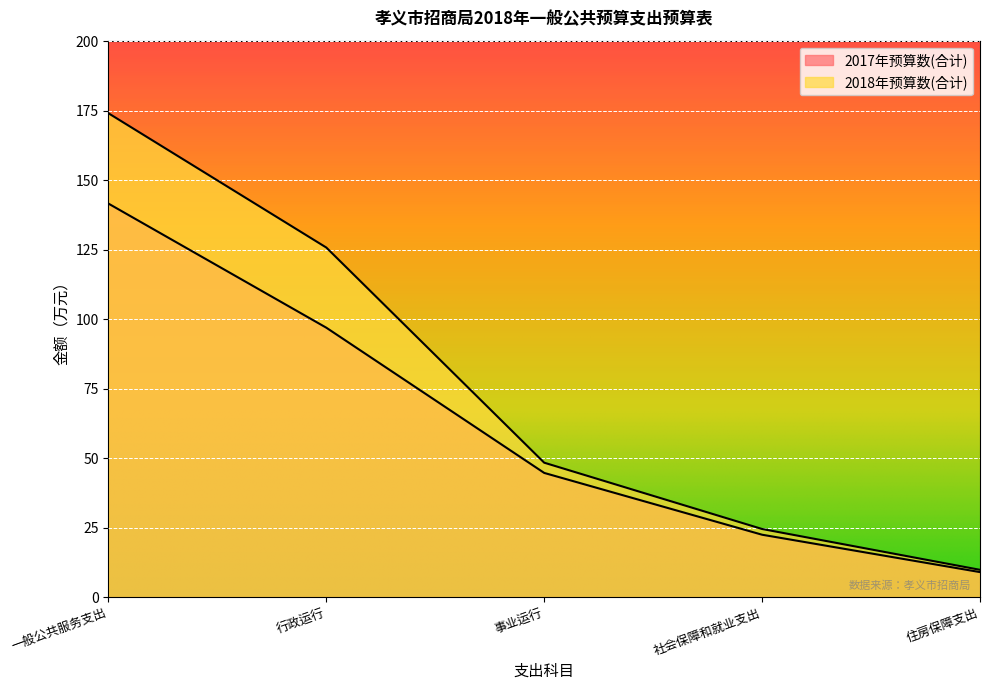

What is the value of the 2017年预算数(合计) point at the 5th from the left?

9.0